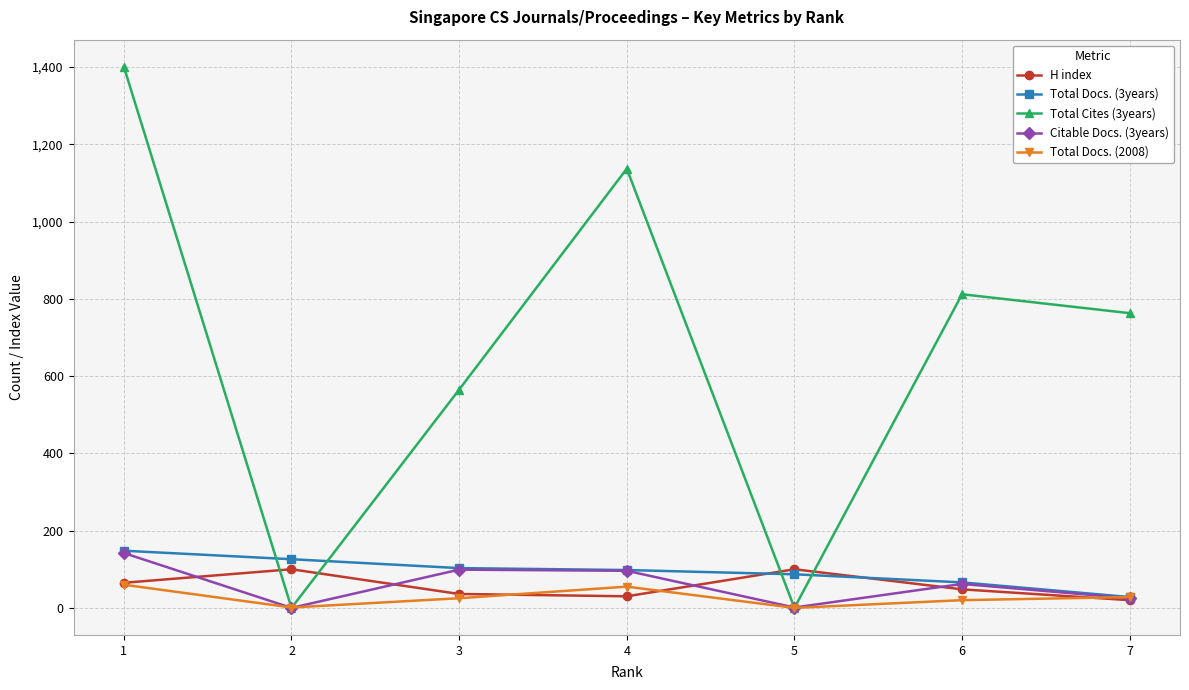

Which series has the largest total across all categories?

Total Cites (3years)